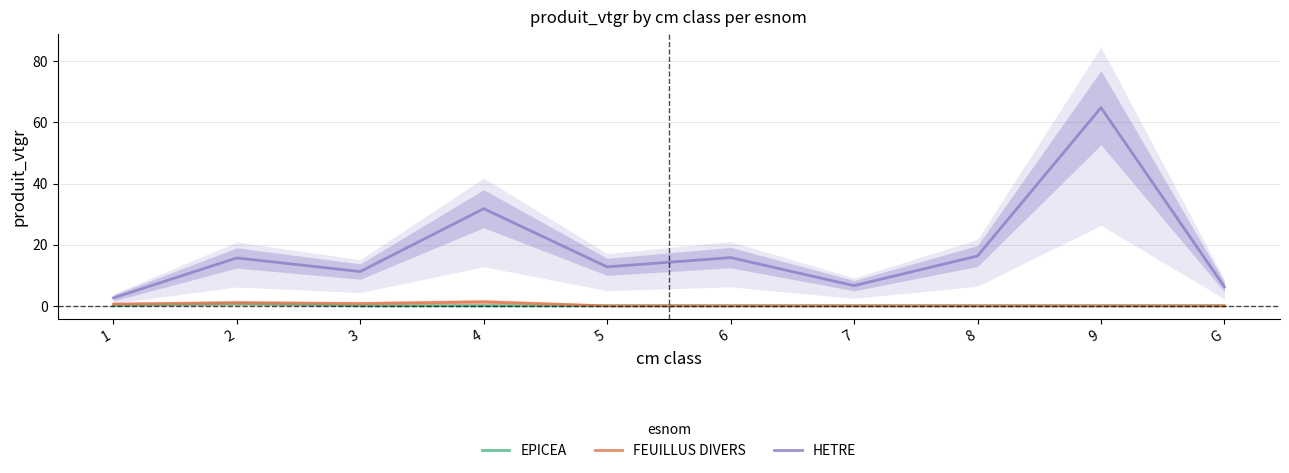

The value of FEUILLUS DIVERS at 5 is 0.0. True or false?

True